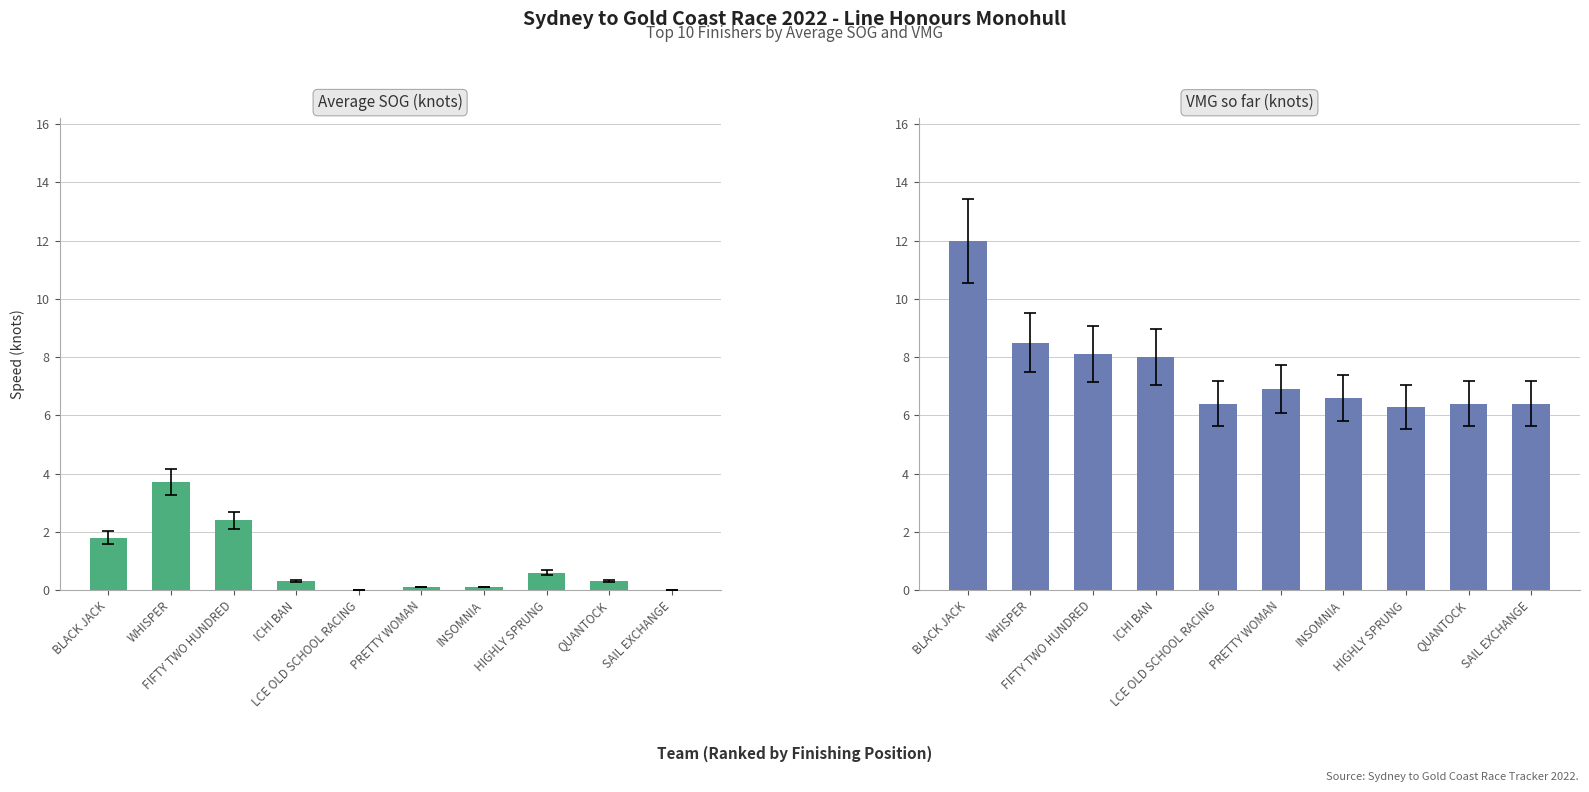

At which label is VMG so far (knots) closest to 9?

WHISPER